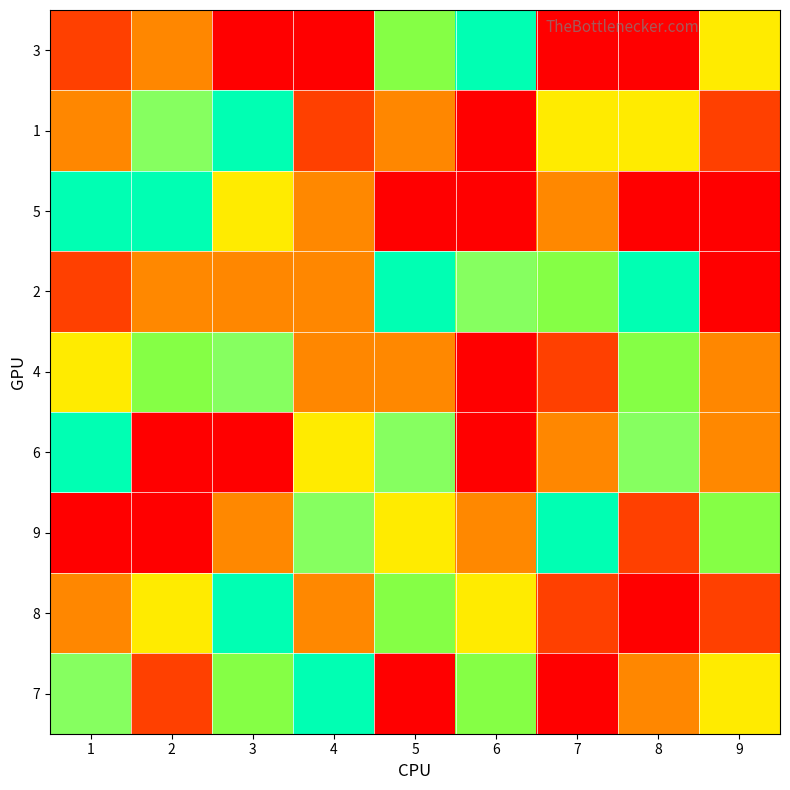

Rank the series by their maximum value, from lowest to highest.

8, 3, 1, 5, 2, 4, 6, 9, 7